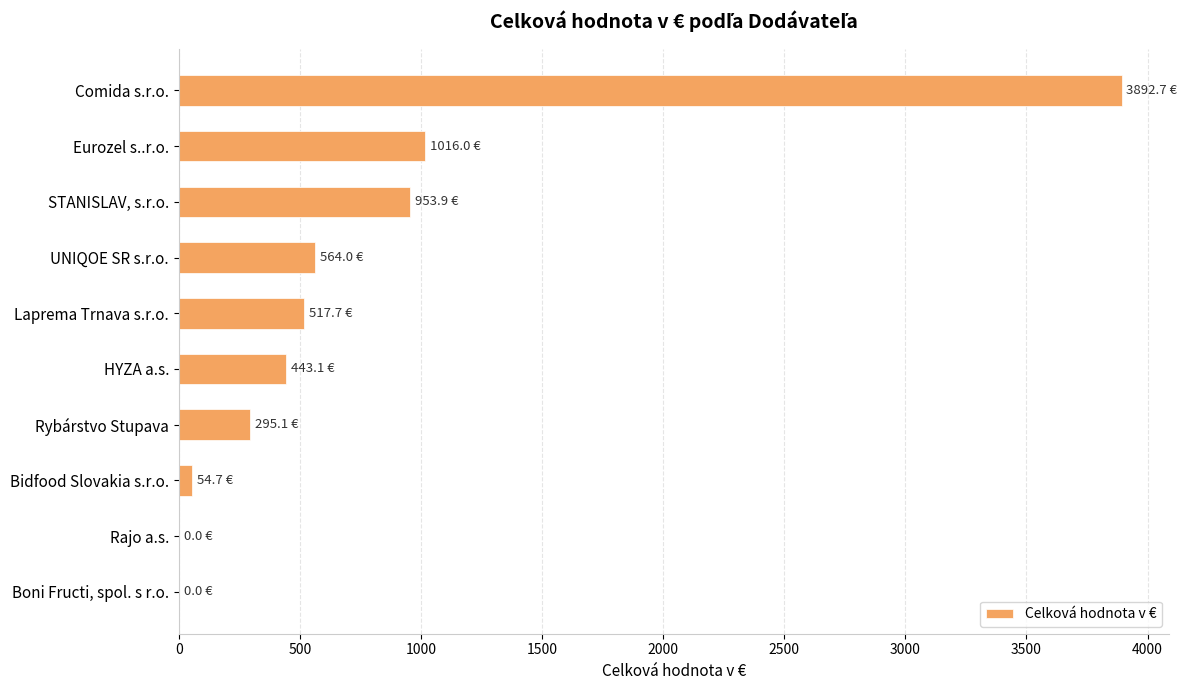

What is the sum of all values?

7737.2